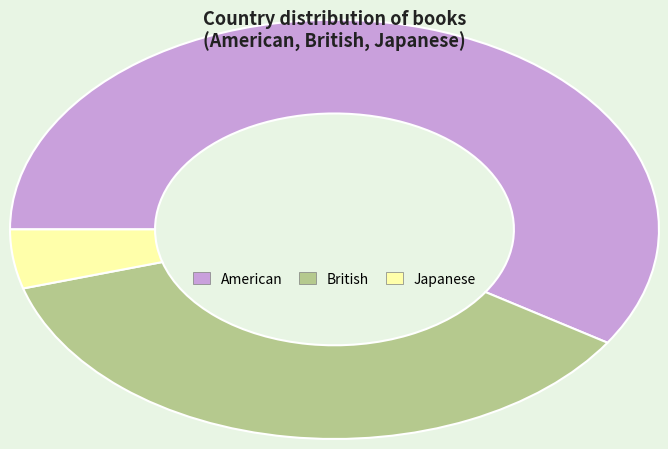

Is there any slice that represents more than half of the pie?

Yes